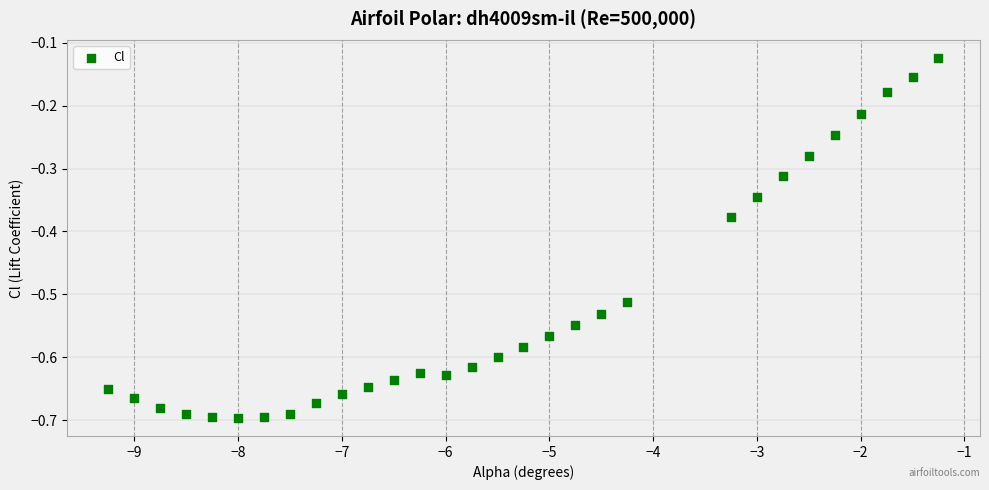

What is the range of Y values (max minus min)?

0.6